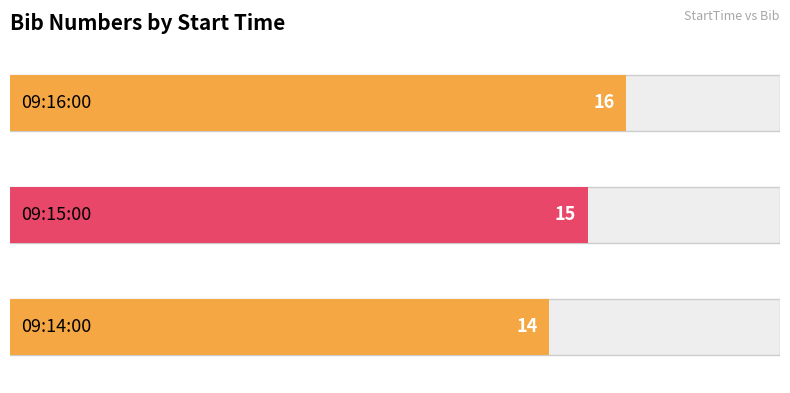

Is it true that the value at 09:16:00 is 8?

False